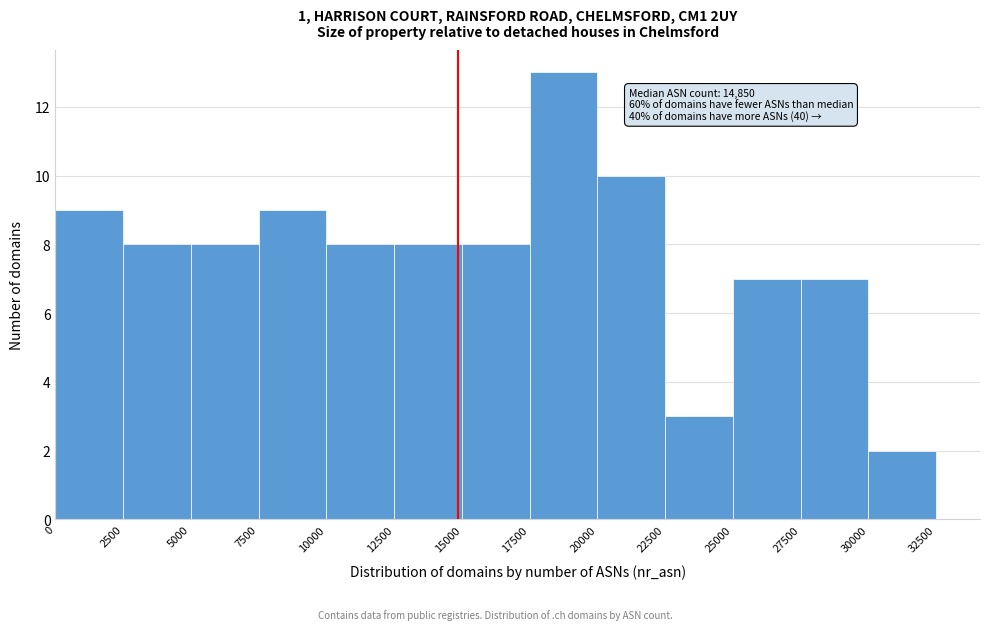

Over which range of the x-axis is the bar tallest?

17500 to 20000